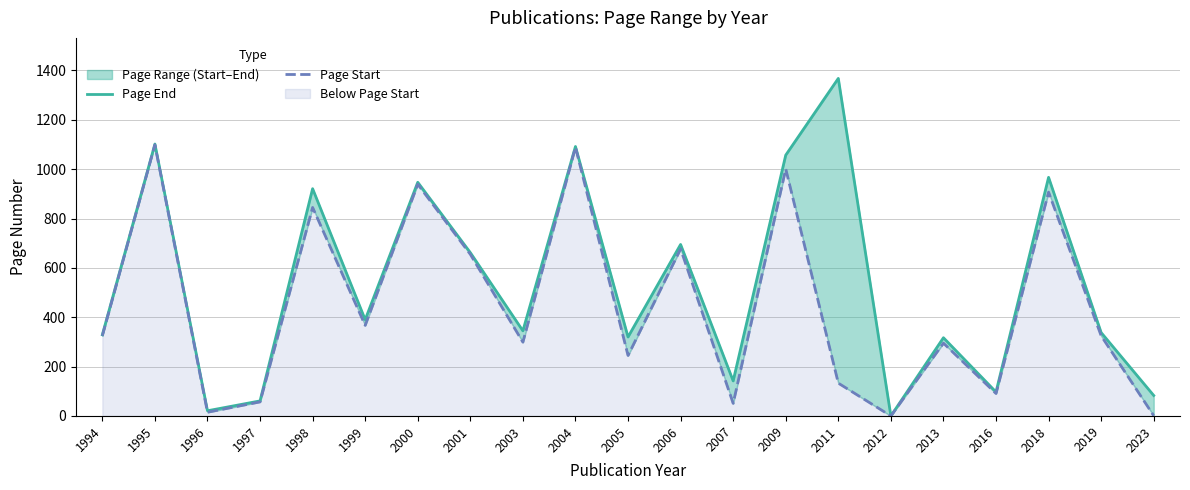

The value of Page End at 2006 is 1210. True or false?

False